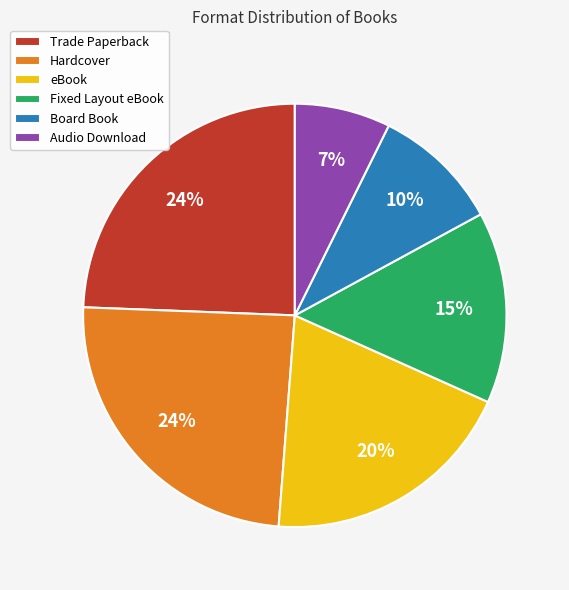

The Hardcover slice represents 24% of the pie. True or false?

True